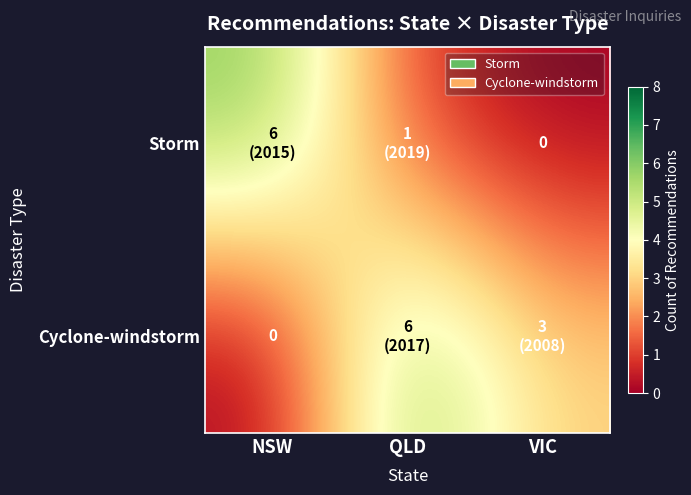

True or false: Cyclone-windstorm has a value of 3 at VIC.

True